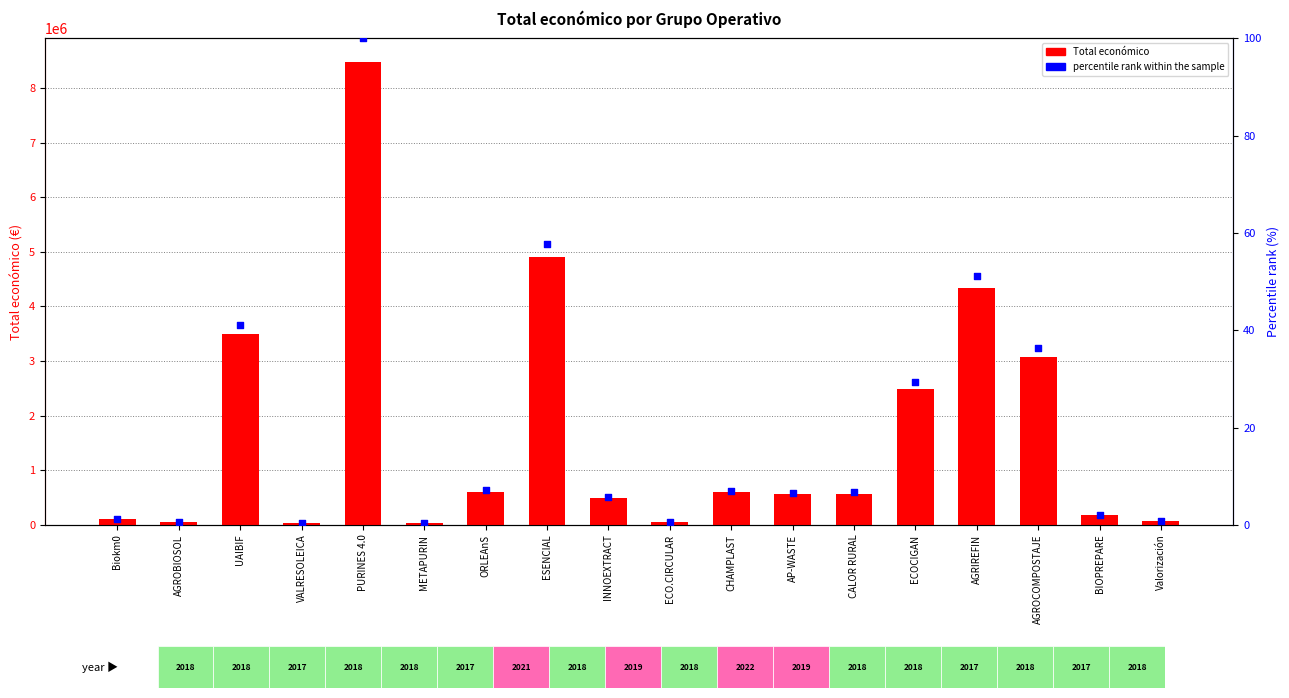

What are all the series names shown in the legend?

Total económico, percentile rank within the sample